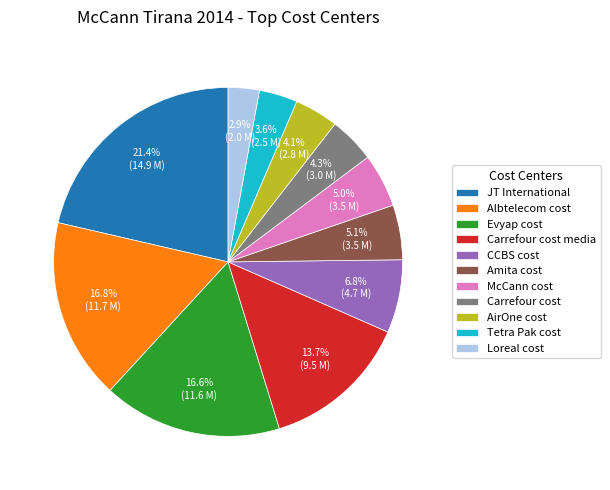

What is the ratio of the value at Albtelecom cost to the value at Carrefour cost media?

1.2